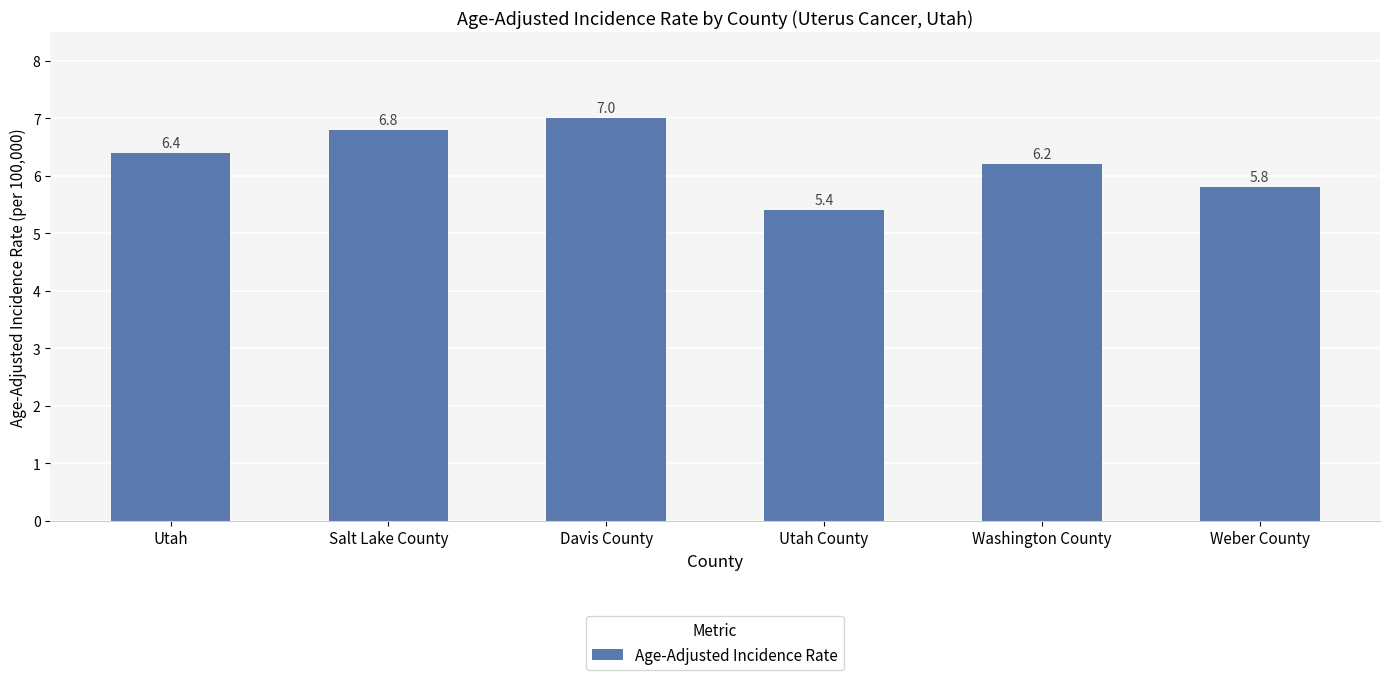

At which category does the chart reach its minimum across all series?

Utah County